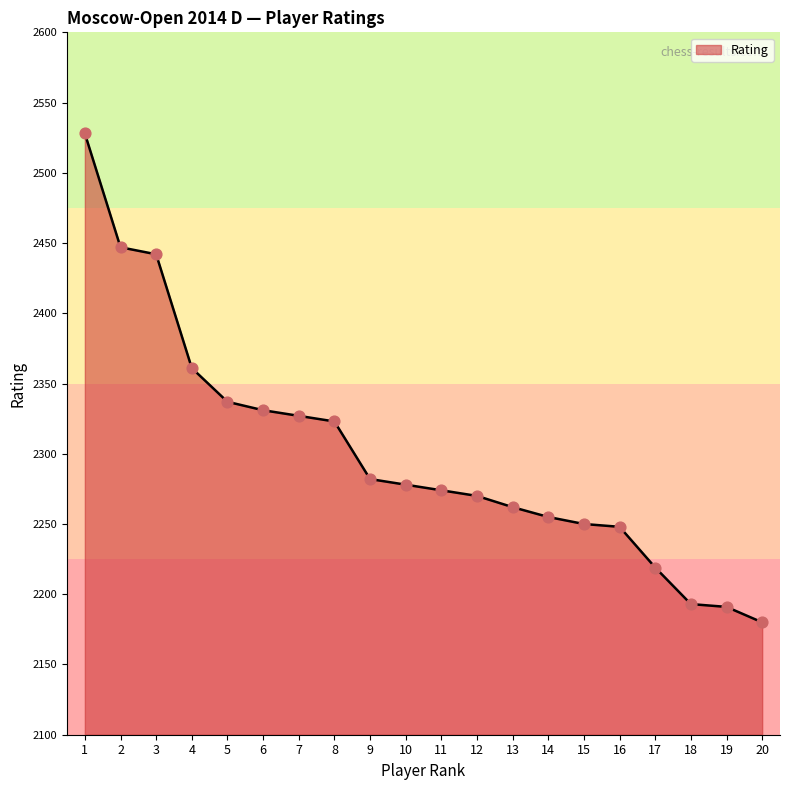

Approximately how many times larger is the value at 18 compared to 10?

1.0